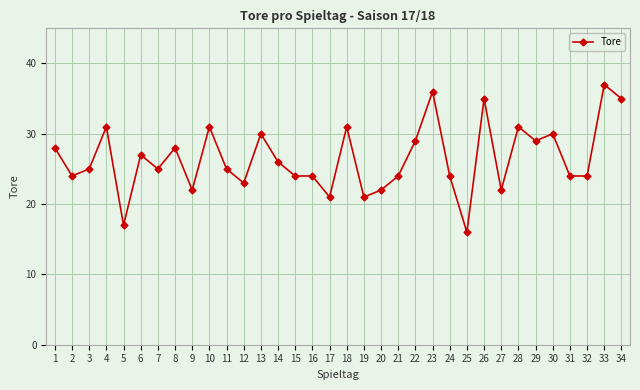

The chart shows a value of 36 at 12. True or false?

False